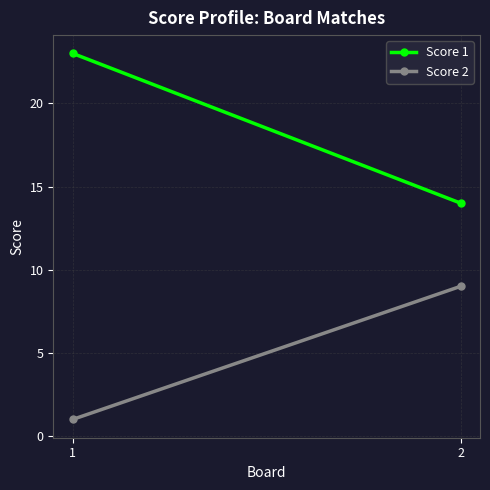

Which label corresponds to the largest value in the chart?

1